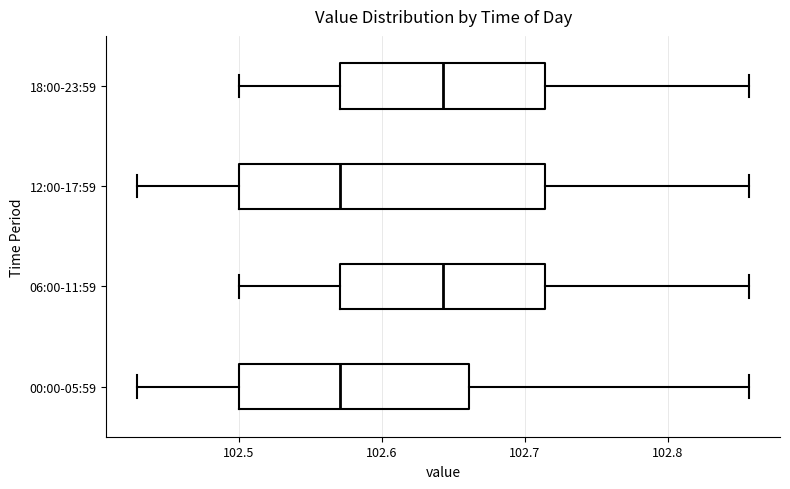

Where does the right whisker of the box for 18:00-23:59 end on the x-axis? The values are not printed on the chart, so give them approximately, as read against the axis.

102.86